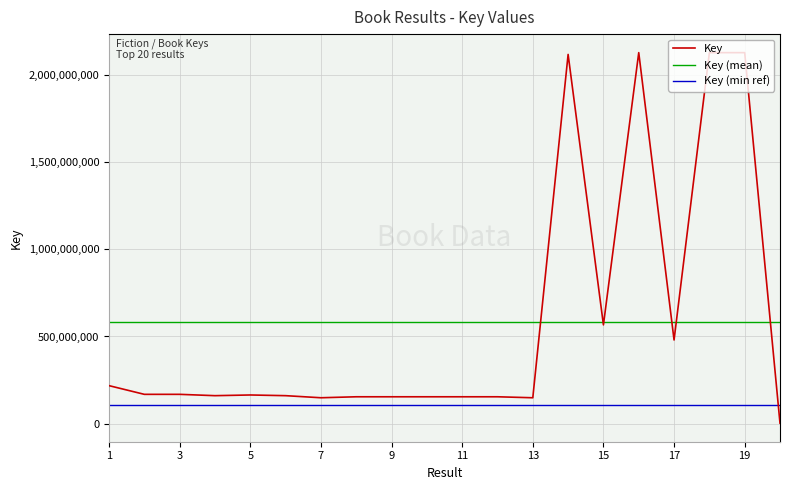

What are all the series names shown in the legend?

Key, Key (mean), Key (min ref)